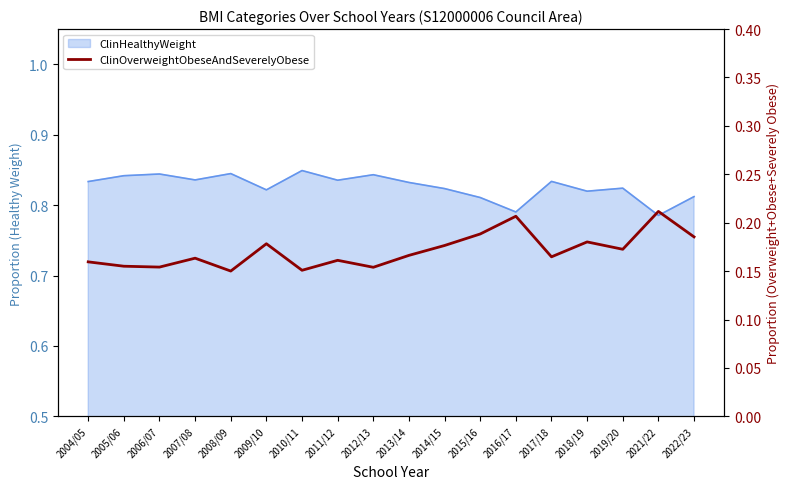

The chart shows a value of 0.2 at 2007/08. True or false?

True